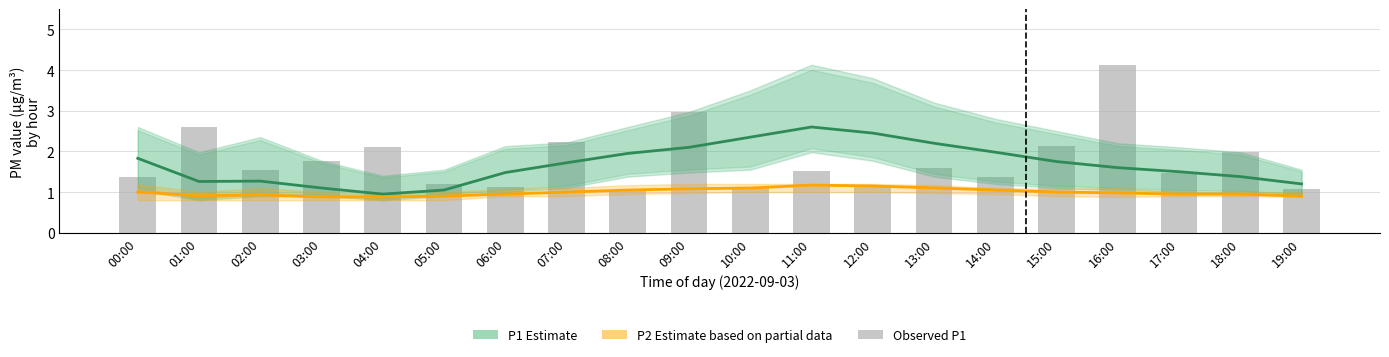

Which series has the largest total across all categories?

Observed P1